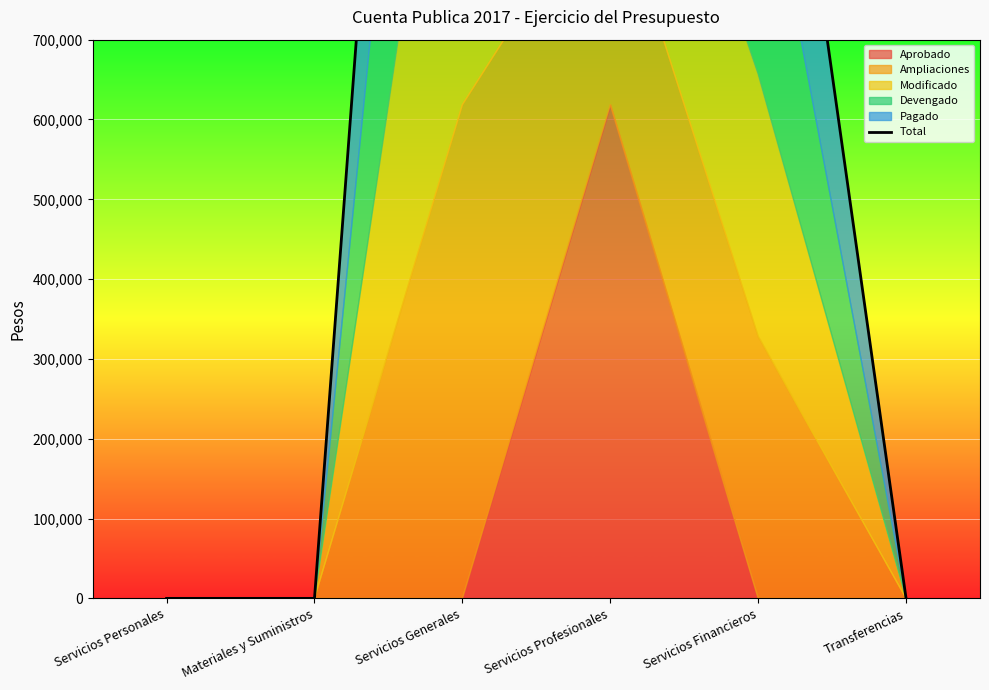

How many lines are shown in the chart?

1